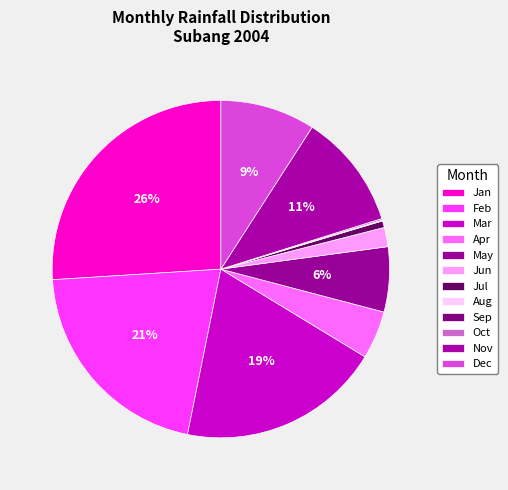

What is the smallest slice in the pie chart?

Aug